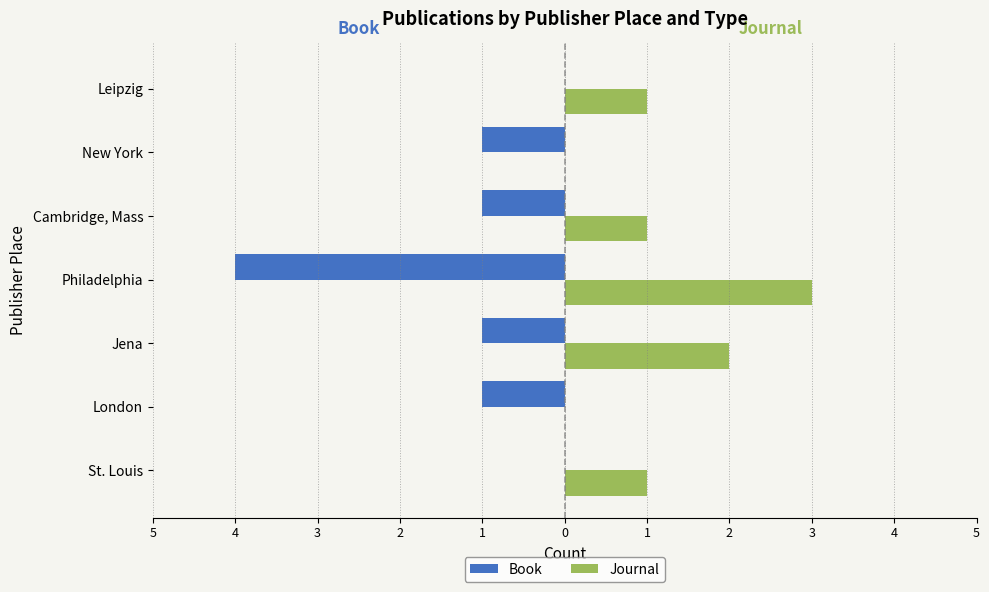

What are all the series names shown in the legend?

Book, Journal